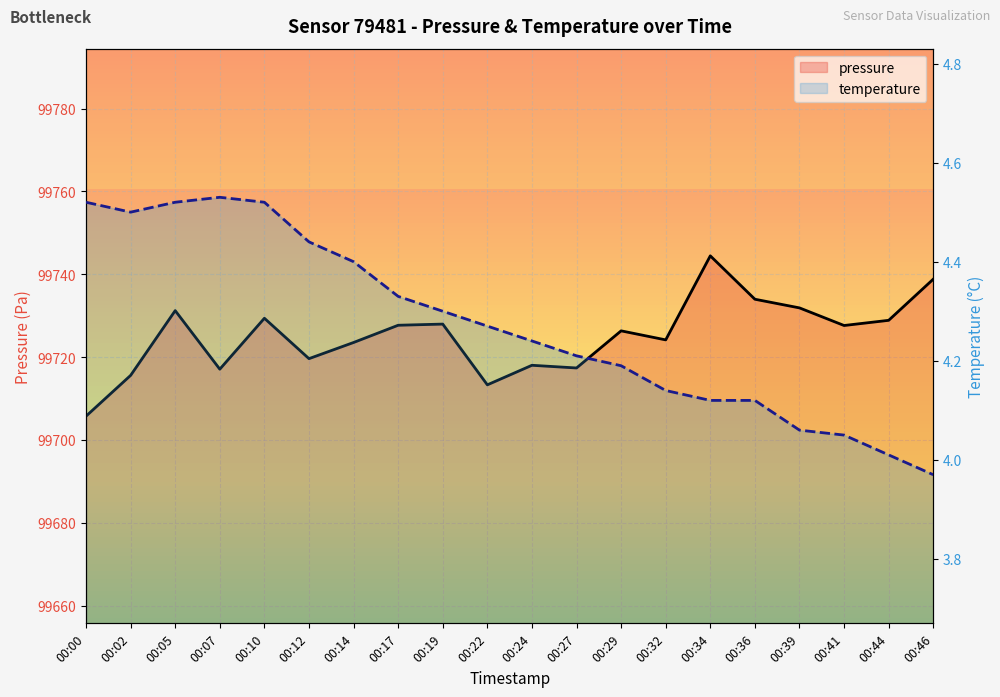

Which series has the widest spread of values?

pressure